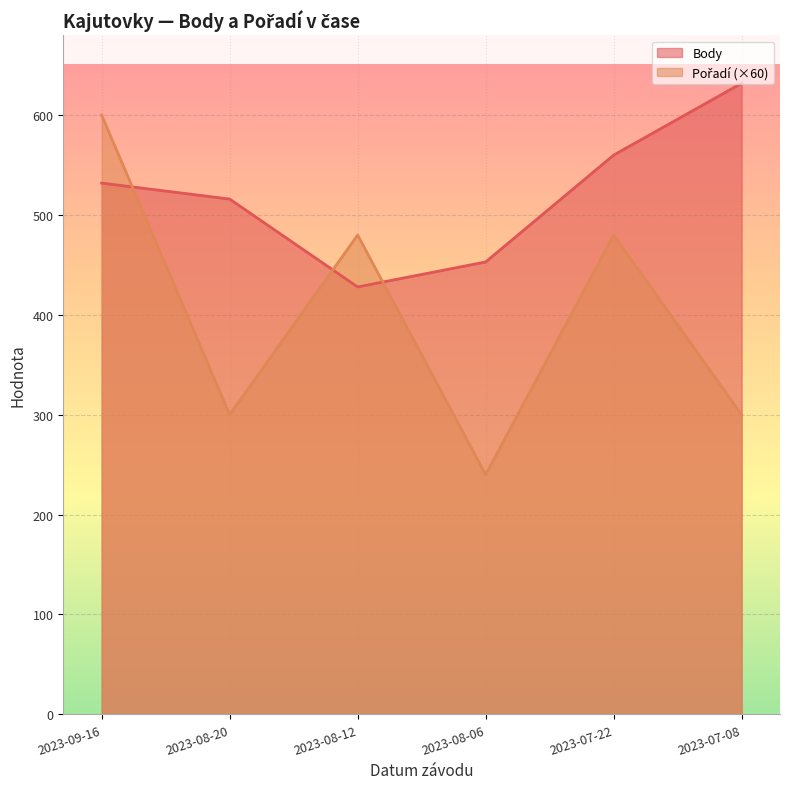

True or false: Pořadí has more than 1 interior local peaks.

True